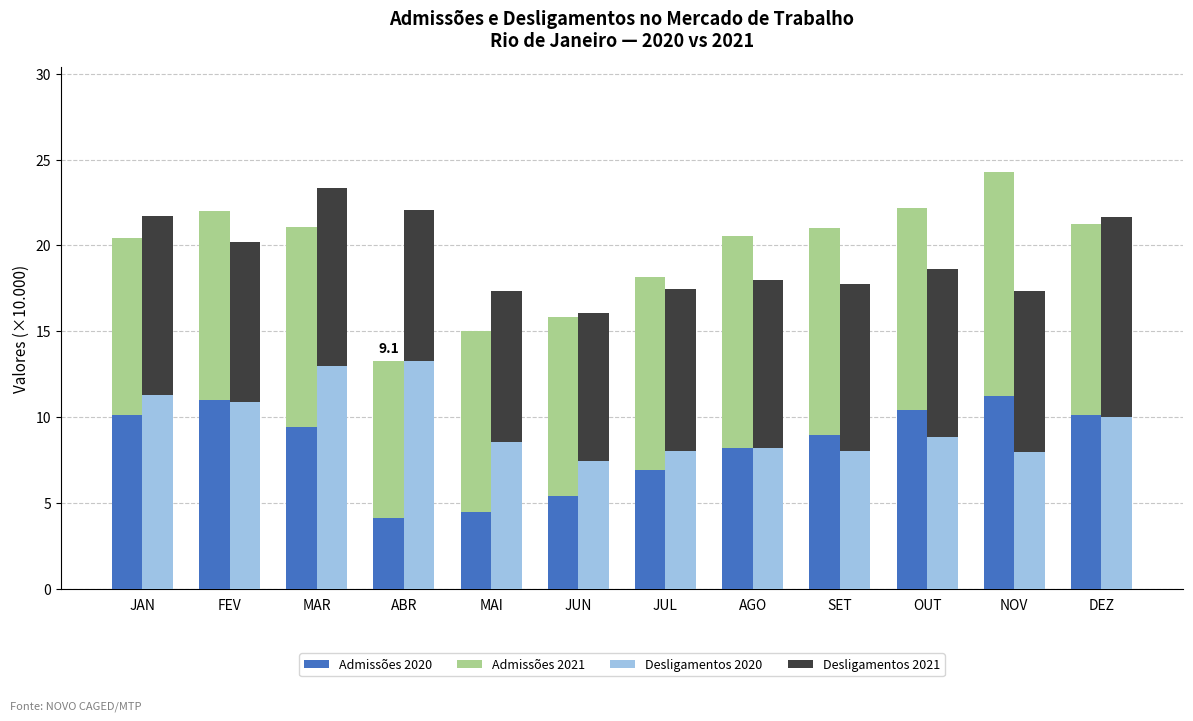

At OUT, list the series in order from largest to smallest.

Admissões 2021, Admissões 2020, Desligamentos 2021, Desligamentos 2020